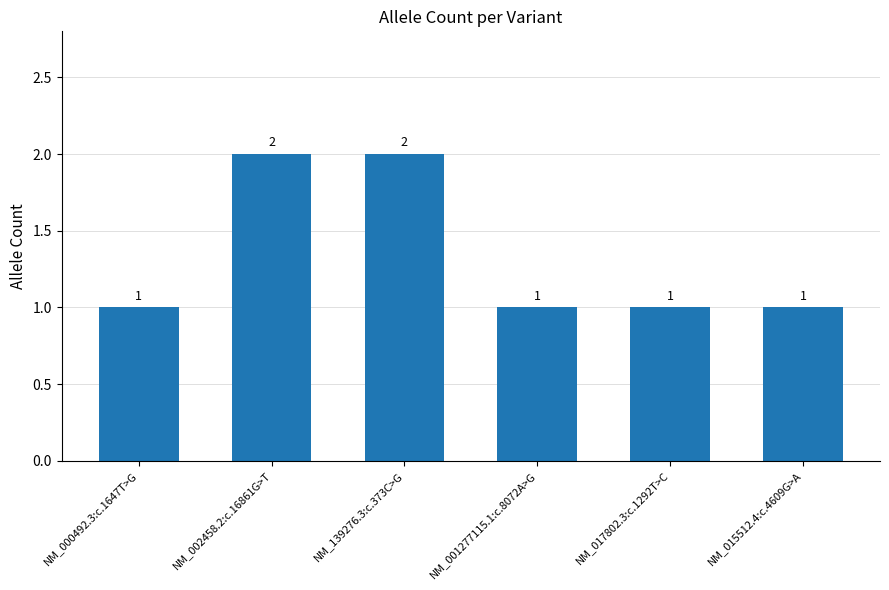

How many values are between 1 and 2?

6